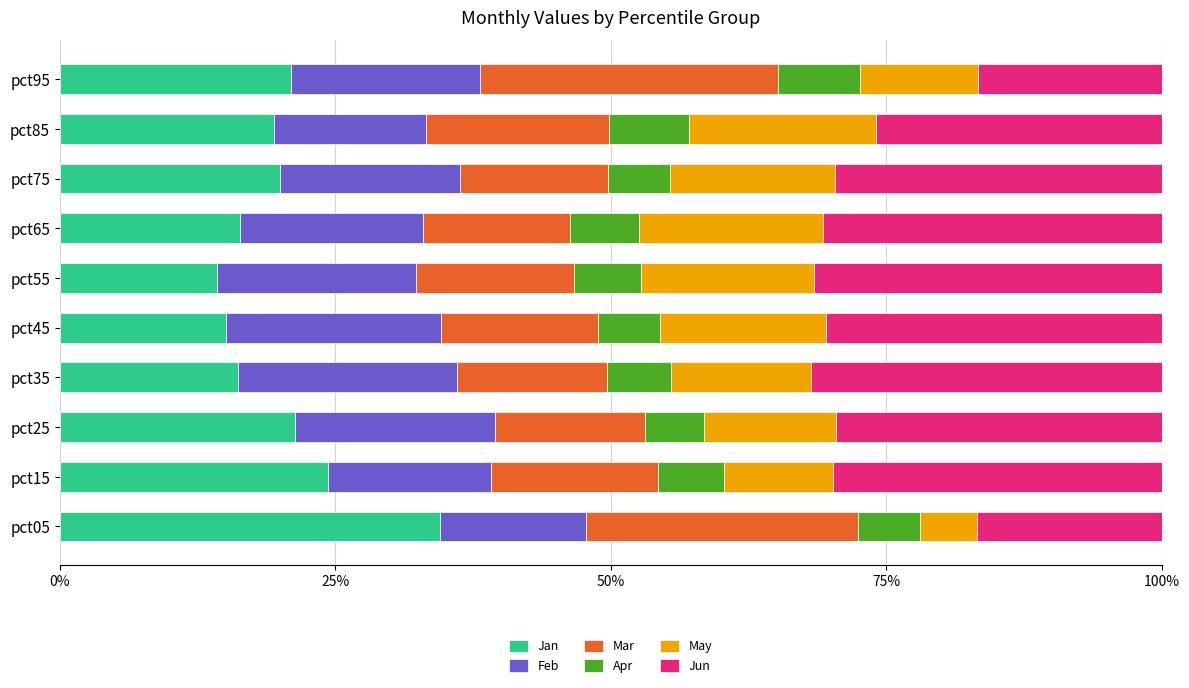

What is the difference between the second highest and second lowest values in the Jan series?

9.3